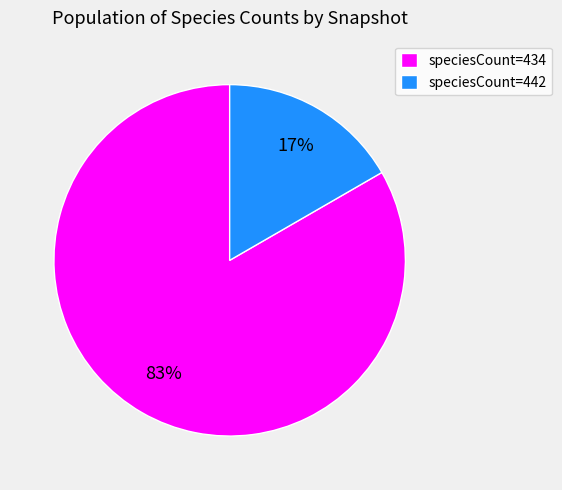

Is it true that speciesCount=442 is 17% of the pie?

True